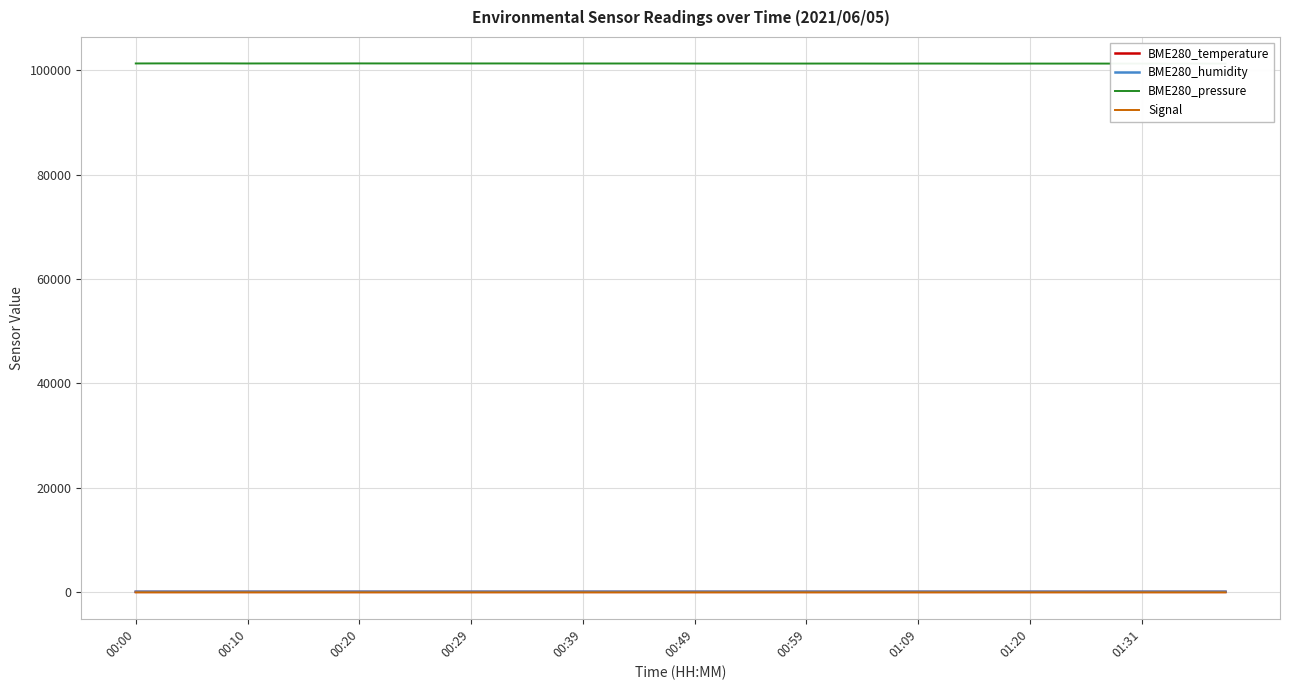

True or false: BME280_pressure and BME280_humidity cross at least once.

False